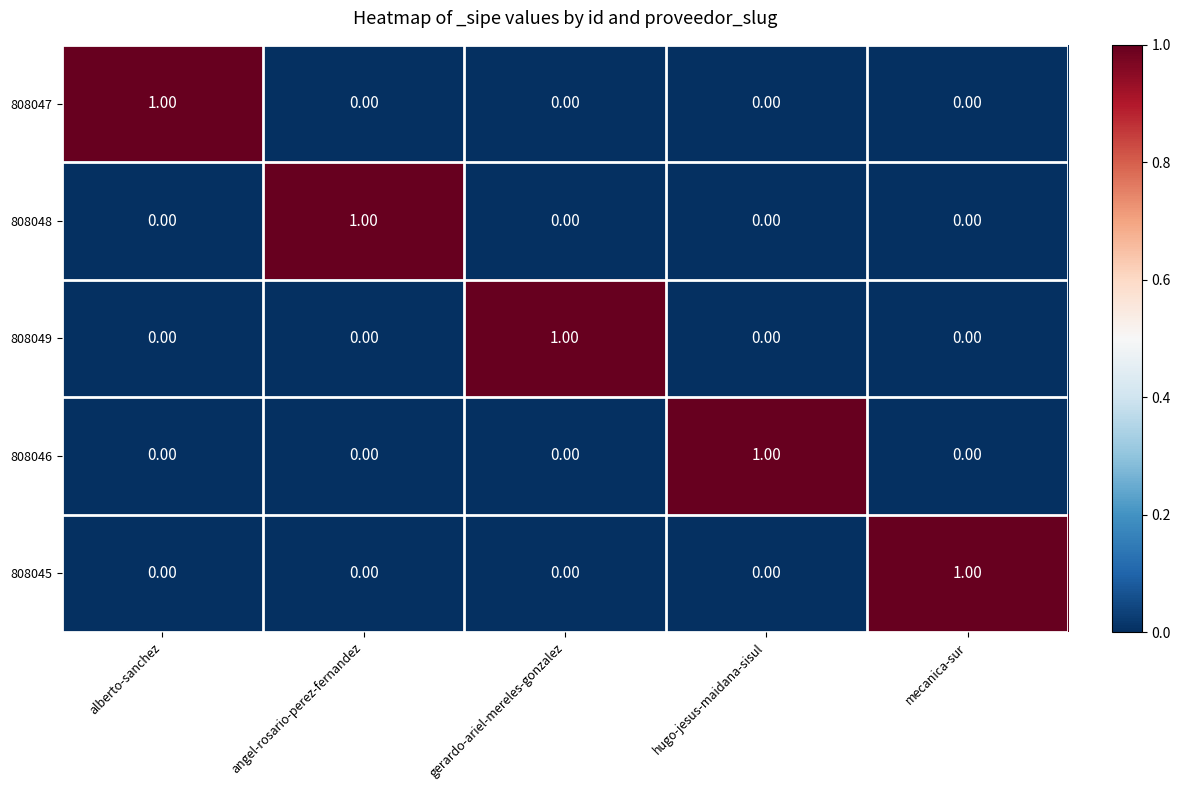

At how many categories does at least one series exceed 0?

5